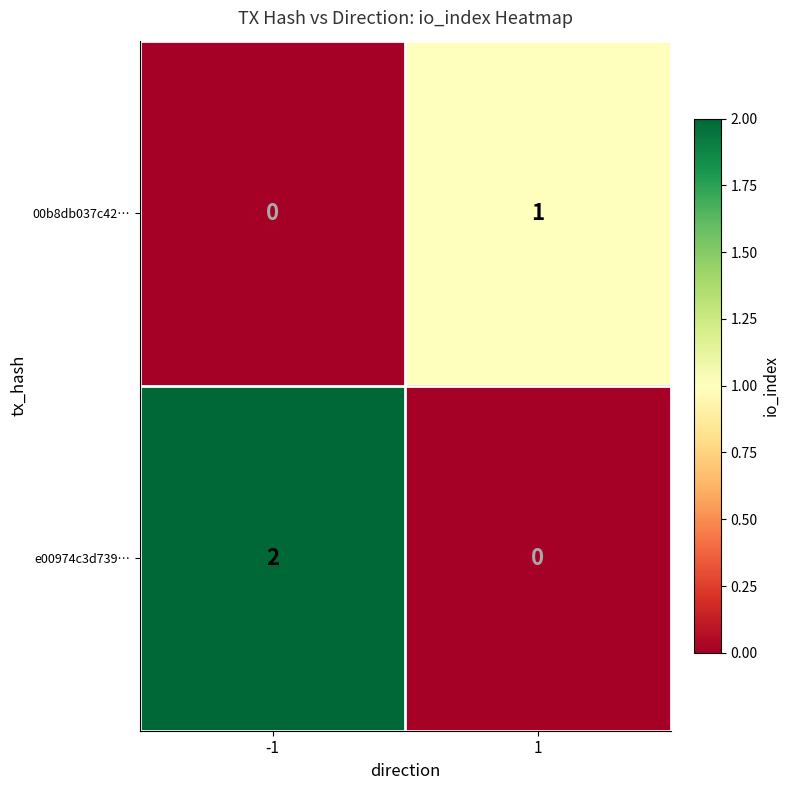

True or false: e00974c3d739… has a value of 1 at 1.

False